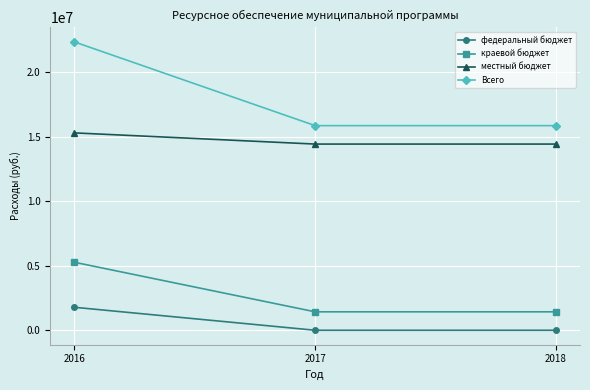

List the series in order of their peak value, lowest first.

федеральный бюджет, краевой бюджет, местный бюджет, Всего